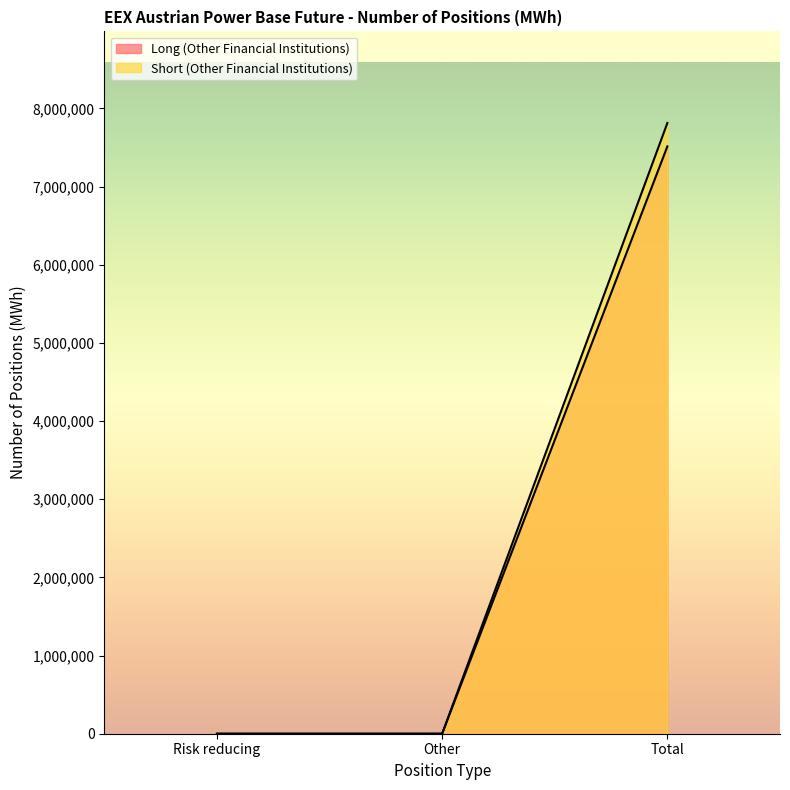

Reading left to right, extract all data points from this chart.

Long (Other Financial Institutions): Risk reducing=0	Other=0	Total=7513435
Short (Other Financial Institutions): Risk reducing=0	Other=0	Total=7812632